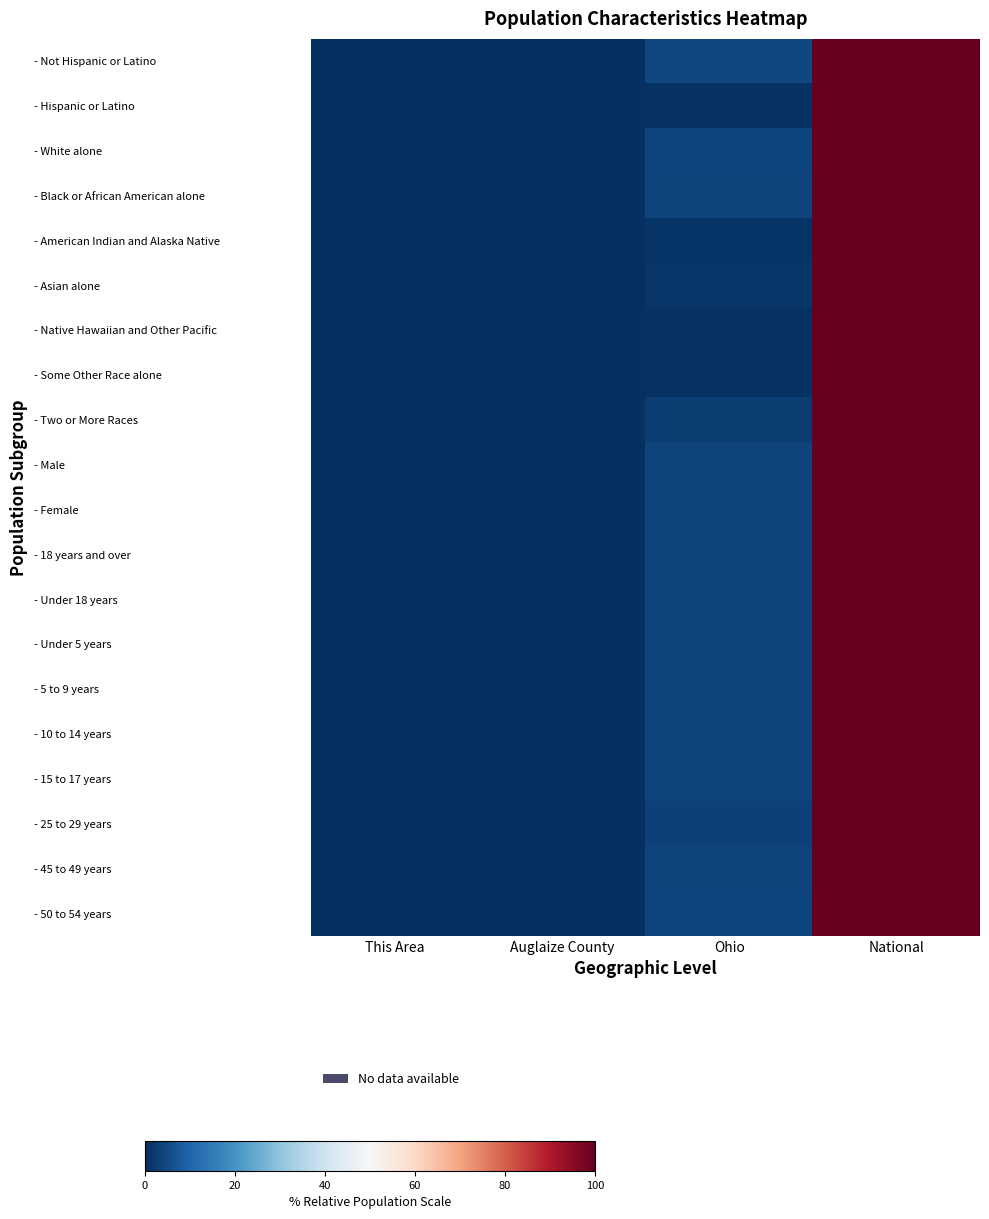

What is the greatest value displayed?

1.0